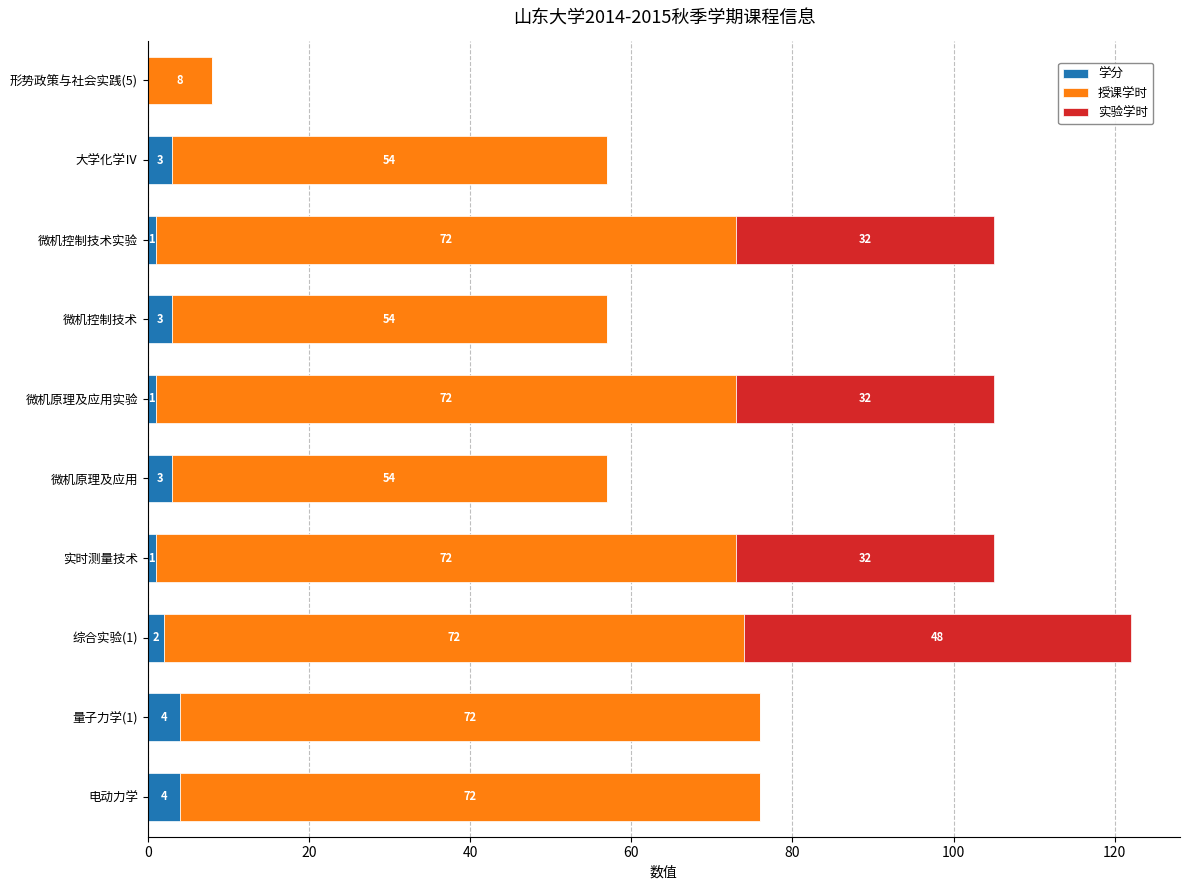

What is the highest value of the 学分 series?

4